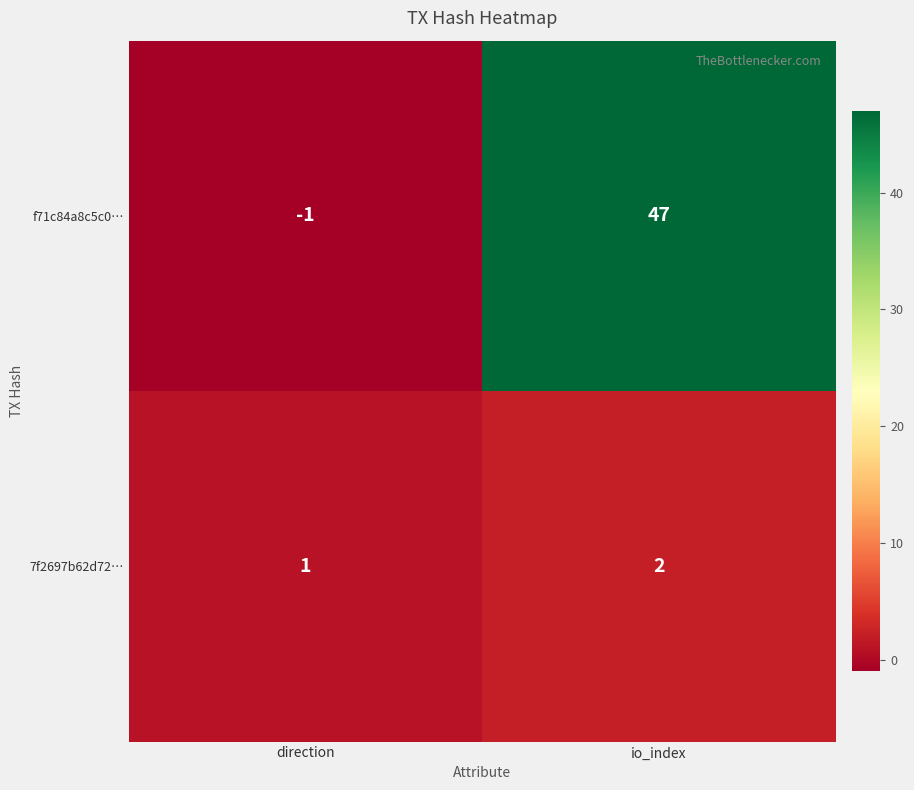

Reading right to left, list all the values displayed in this chart.

f71c84a8c5c0…: 47	-1
7f2697b62d72…: 2	1